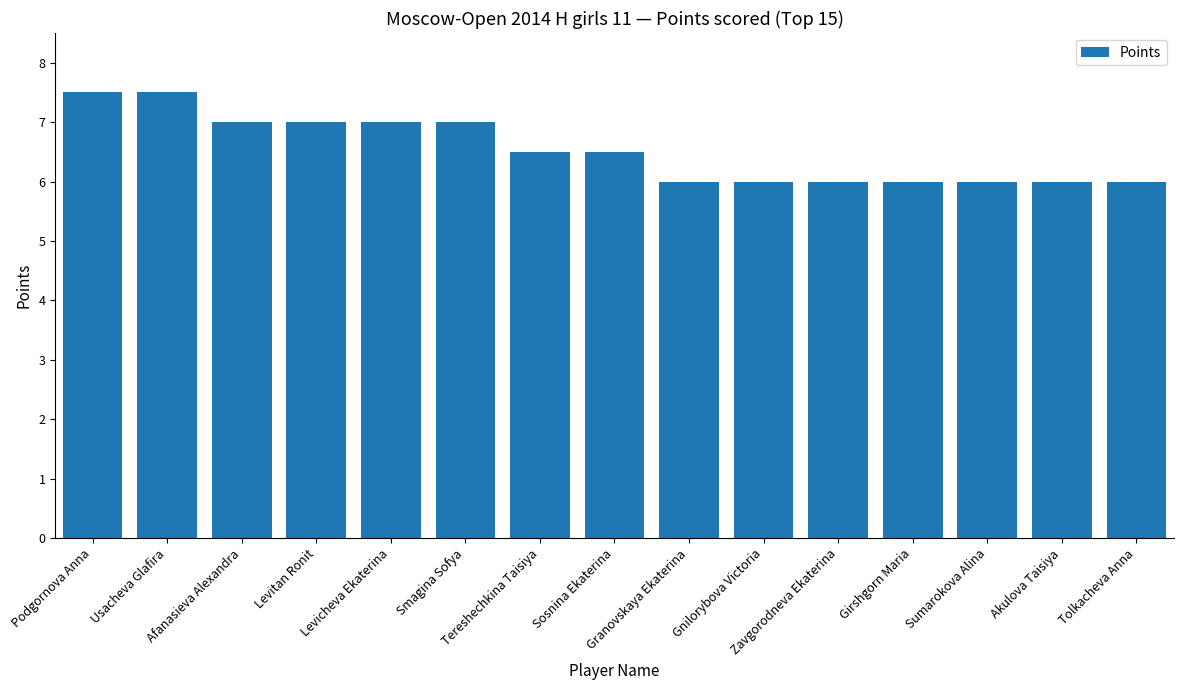

What is the greatest value displayed?

7.5